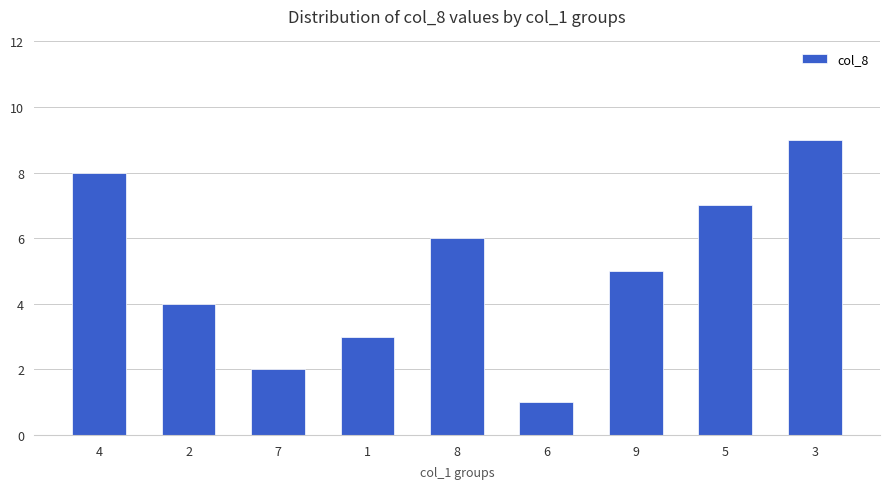

What is the smallest value displayed?

1